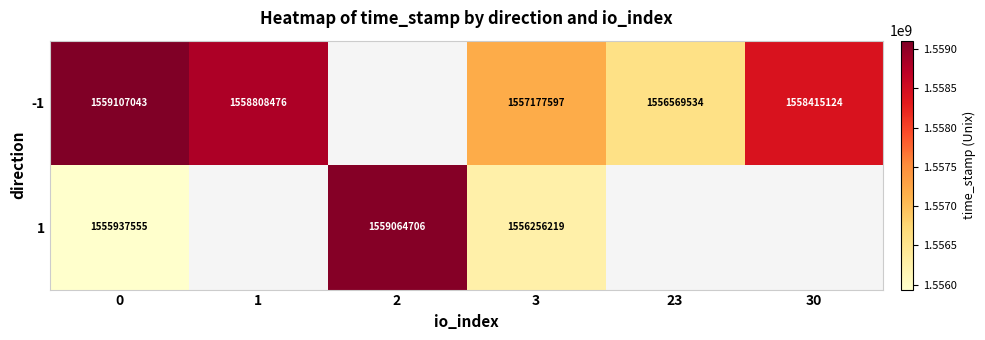

What is the sum of the 1 values at 3 and 0?

3112193774